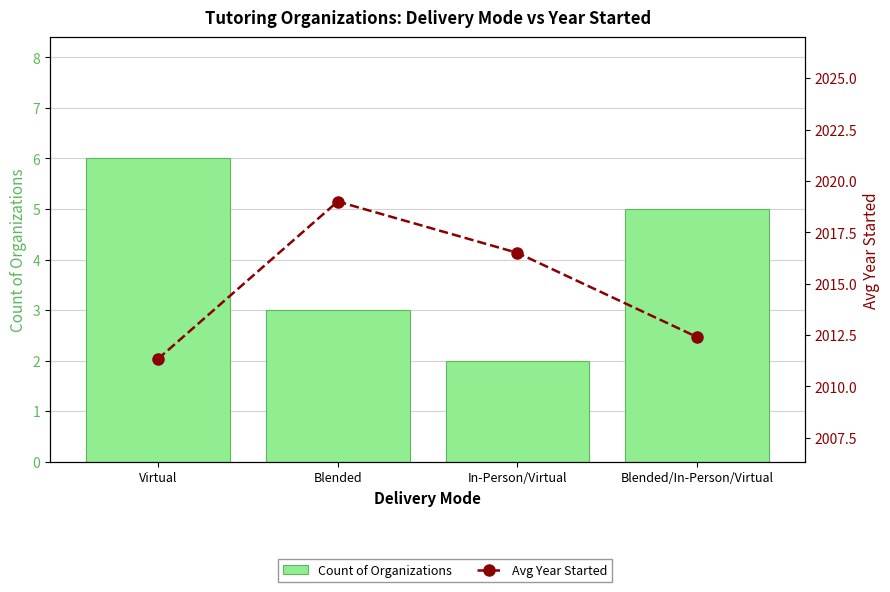

The value of Count of Organizations at Virtual is 6.0. True or false?

True